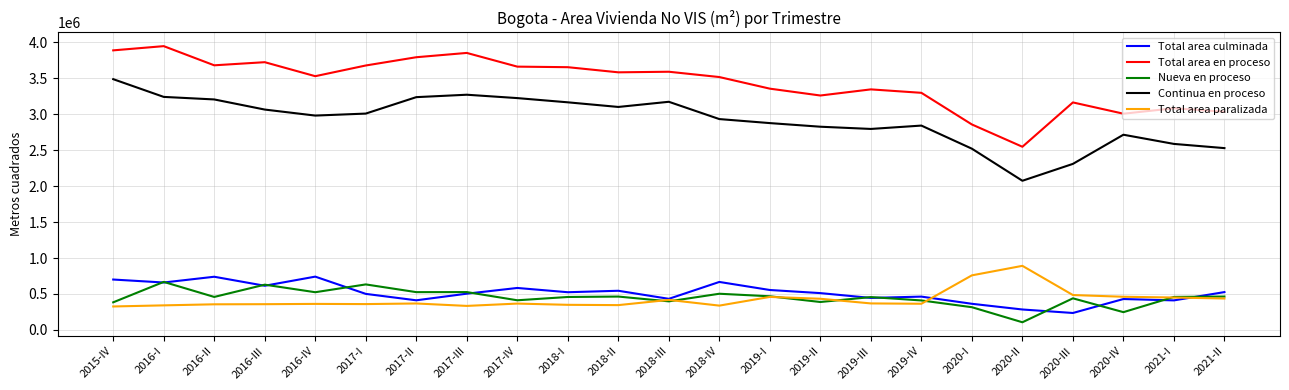

What position from the right is 2015-IV?

23